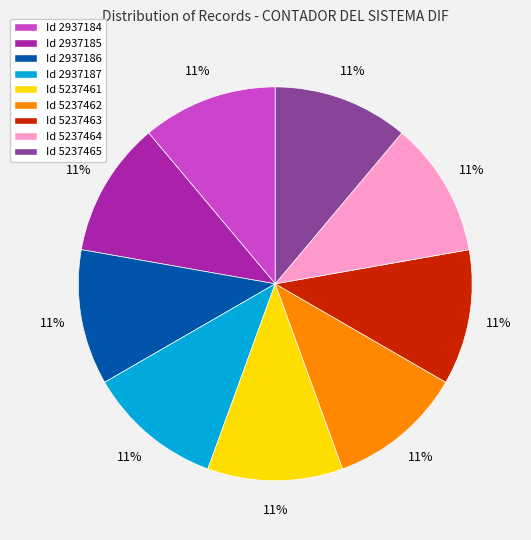

What is the ratio of the value at Id 5237464 to the value at Id 2937186?

1.0